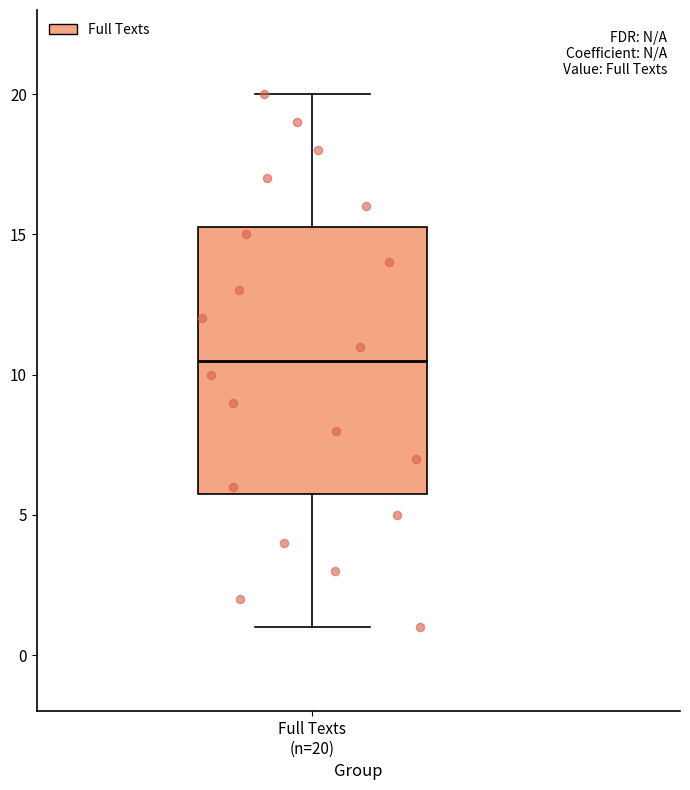

Where does the median line of the box for Full Texts (n=20) sit on the y-axis? The values are not printed on the chart, so give them approximately, as read against the axis.

10.5